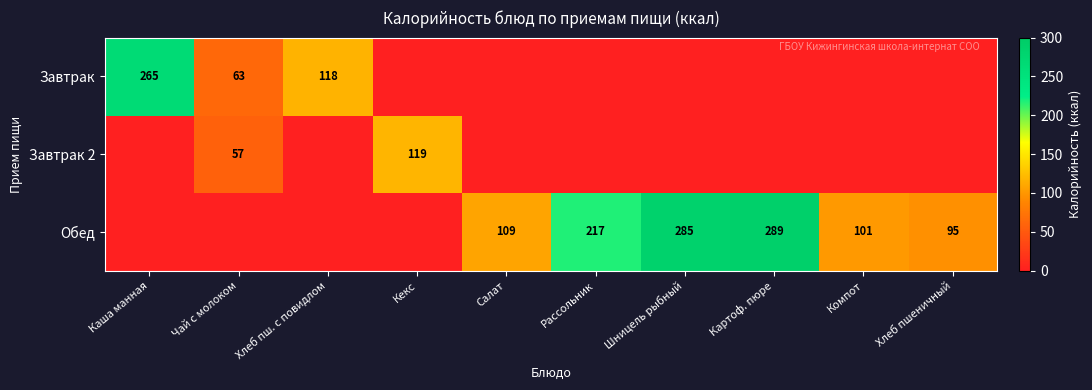

The value of Завтрак at Каша манная is 265. True or false?

True